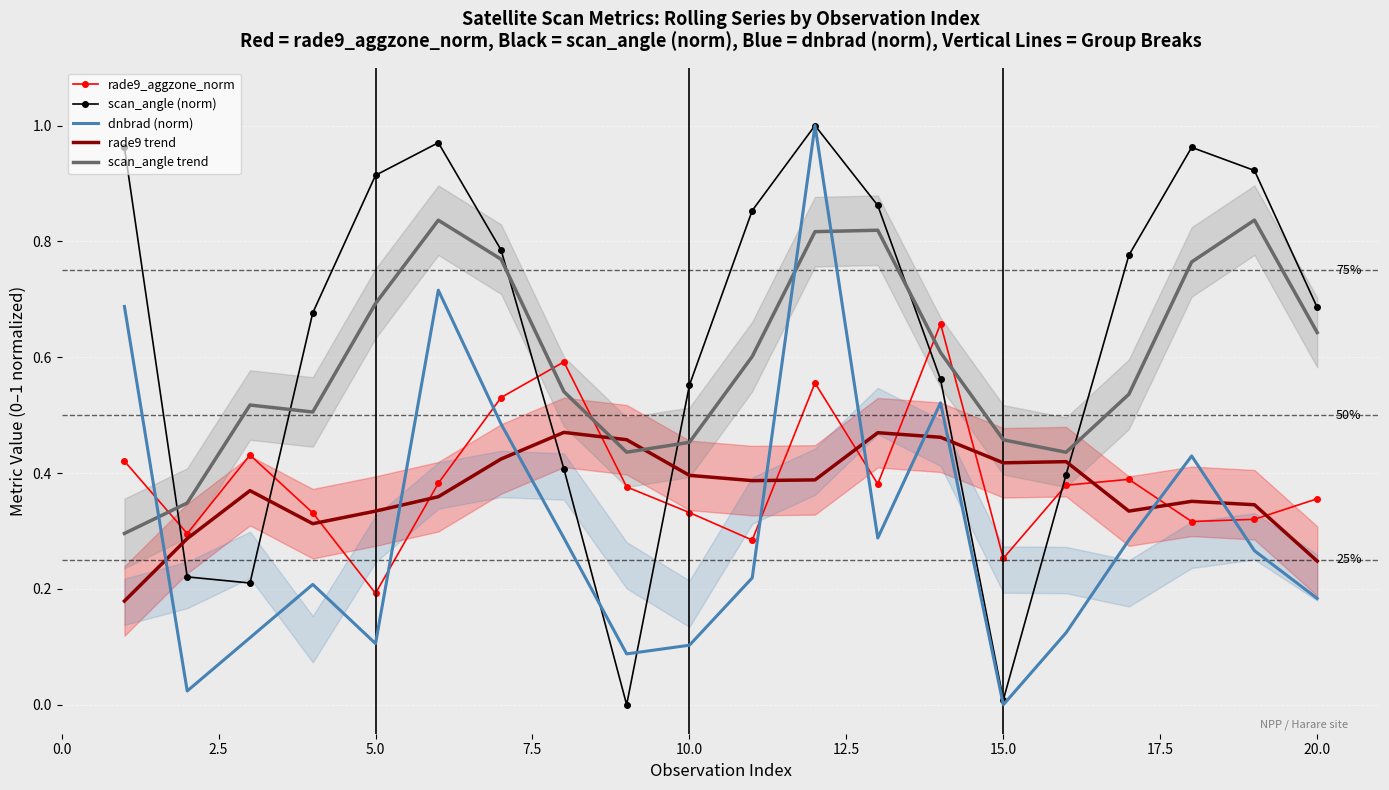

After their last crossing, which series has the higher values: scan_angle trend or rade9_aggzone_norm?

scan_angle trend